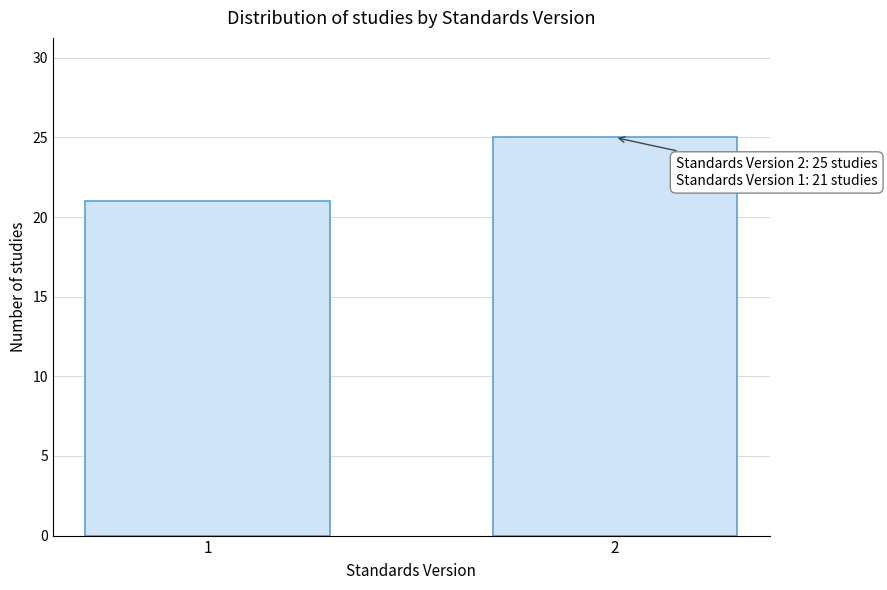

Reading right to left, list all the values displayed in this chart.

25	21